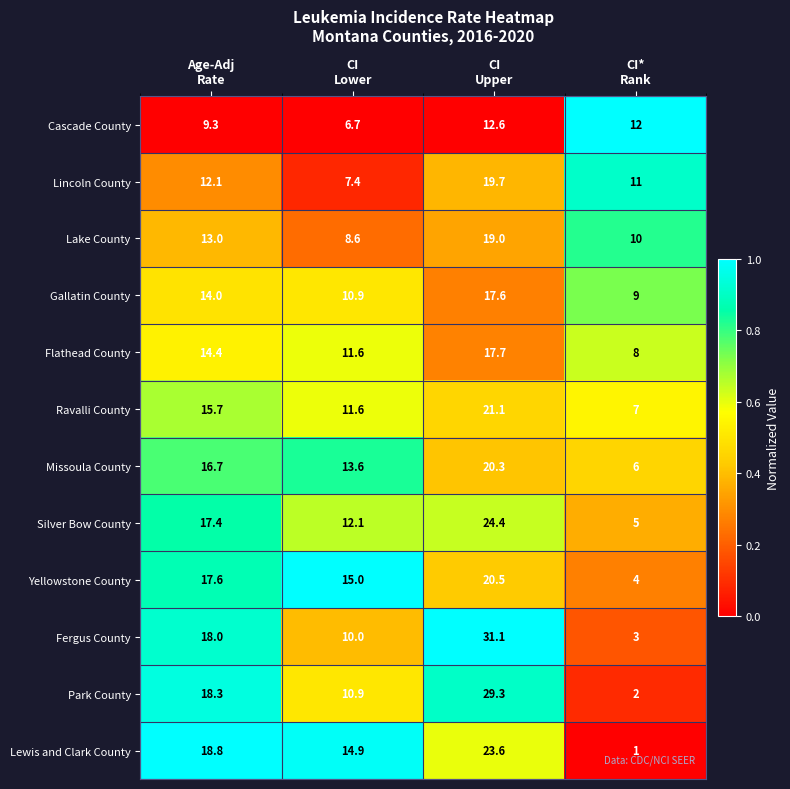

Rank the series by their maximum value, from highest to lowest.

Fergus County, Park County, Silver Bow County, Lewis and Clark County, Ravalli County, Yellowstone County, Missoula County, Lincoln County, Lake County, Flathead County, Gallatin County, Cascade County